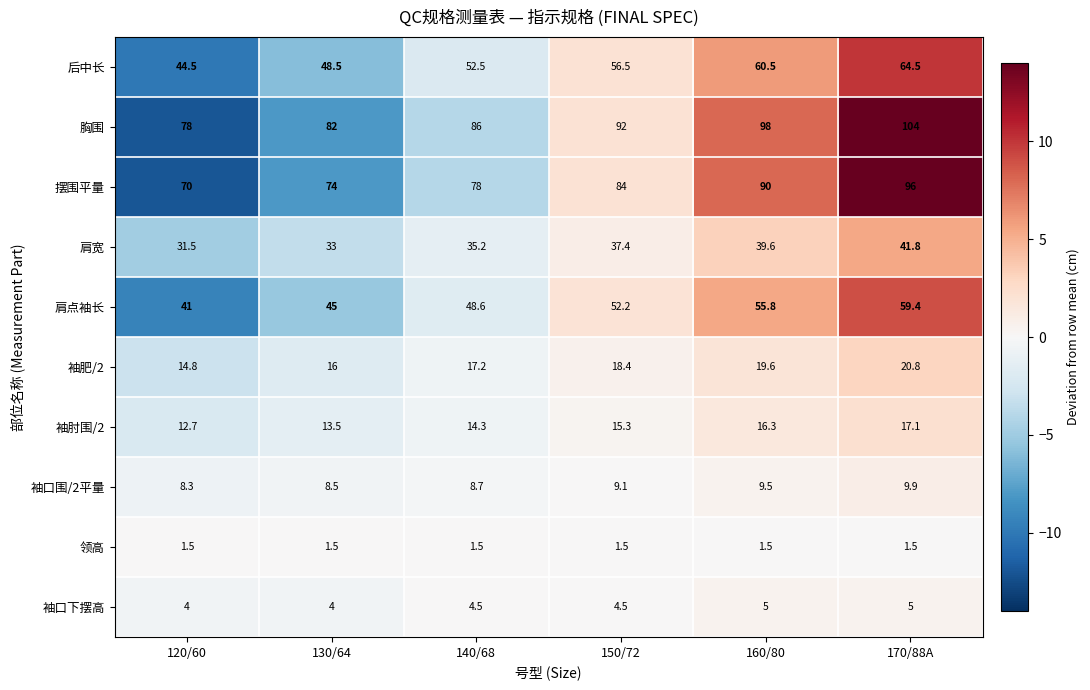

The 袖肘围/2 series shows 16.3 at 160/80. True or false?

True